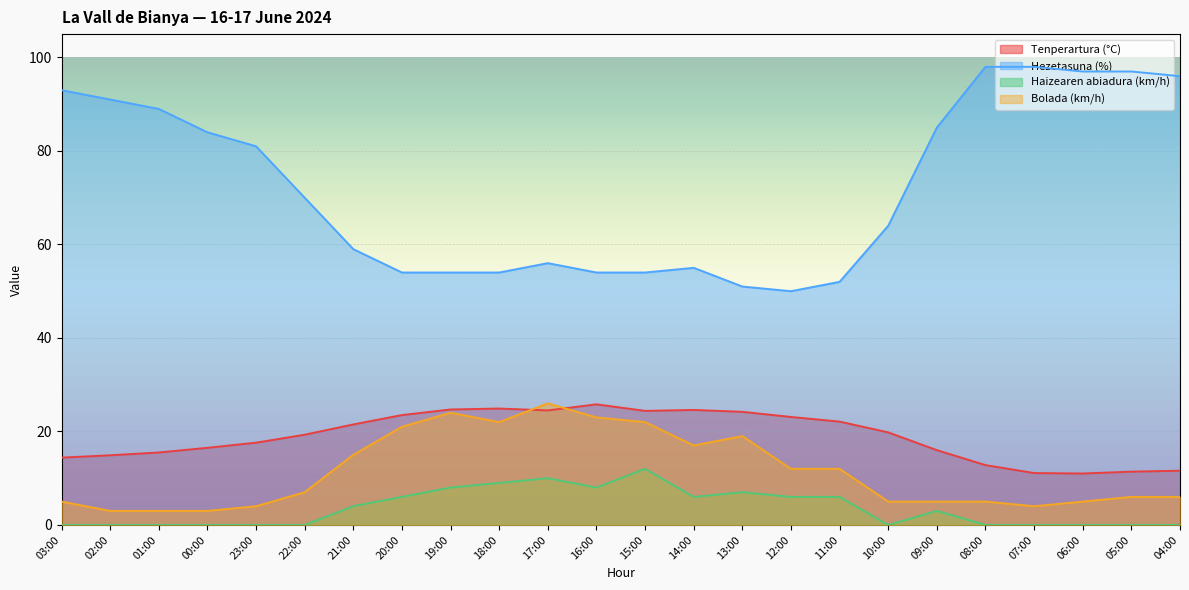

Between 10:00 and 14:00, which is larger?

14:00